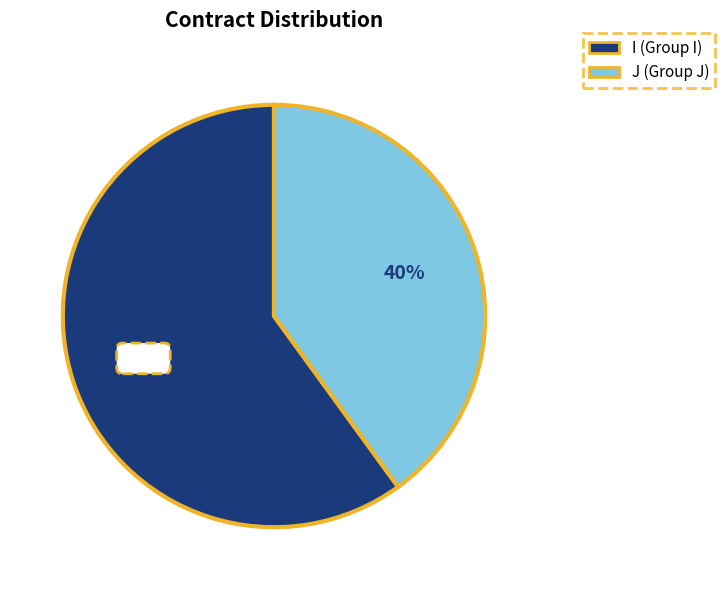

Between J and I, which is larger?

I